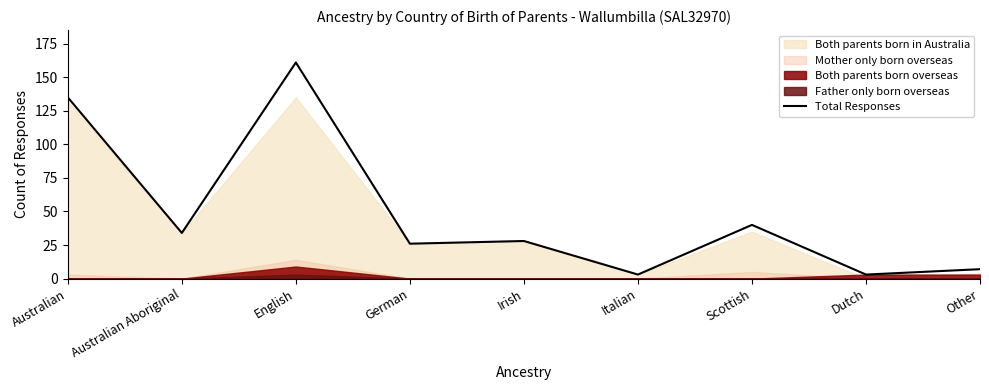

Rank the categories by value from highest to lowest.

English, Australian, Scottish, Australian Aboriginal, Irish, German, Other, Italian, Dutch